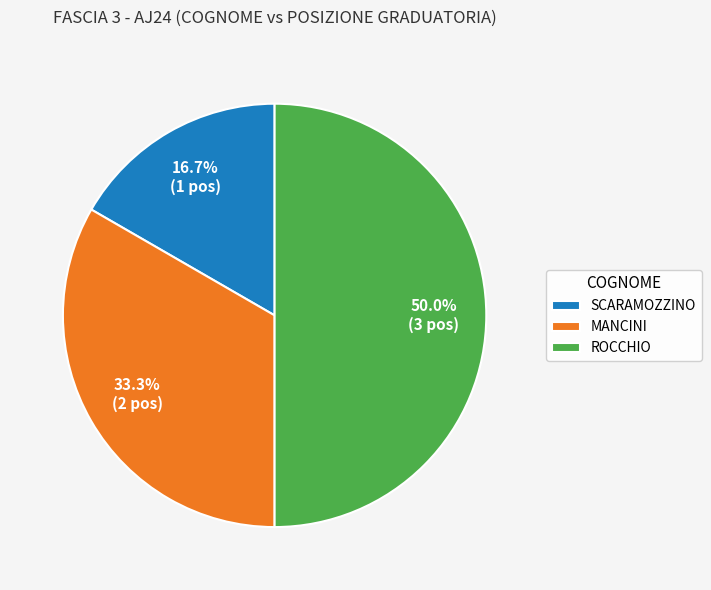

Approximately how many times larger is the value at ROCCHIO compared to MANCINI?

1.5